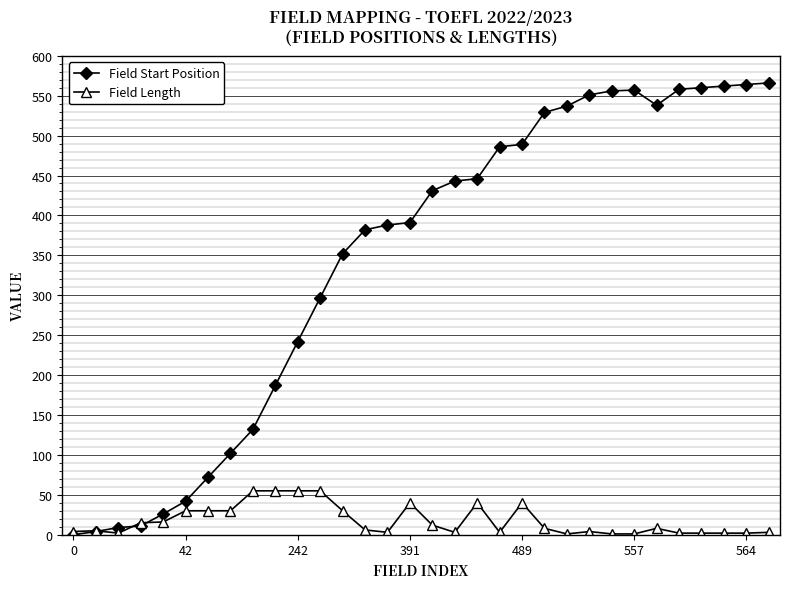

How many lines are shown in the chart?

2